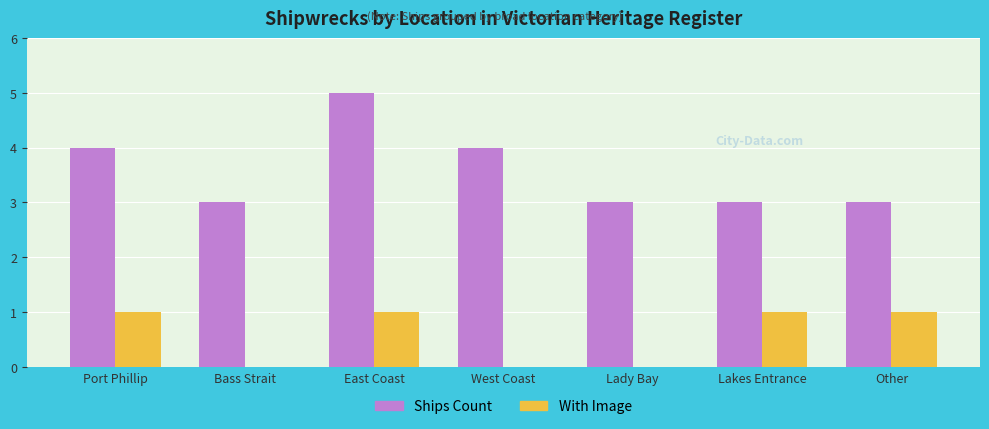

What is the sum of the Ships Count values at Lakes Entrance and Port Phillip?

7